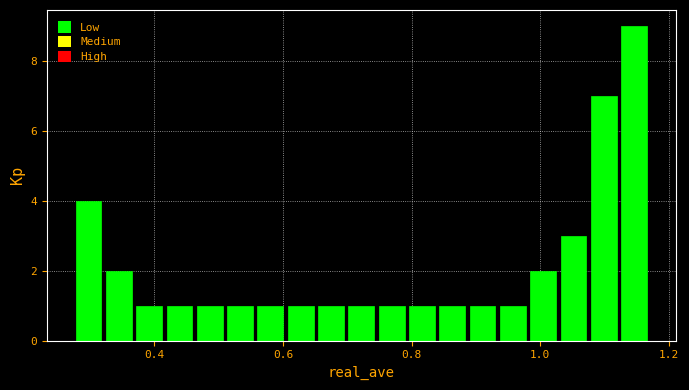

Around what value on the x-axis is the tallest bar? Give the approximate position of its centre, as read against the axis.

1.14